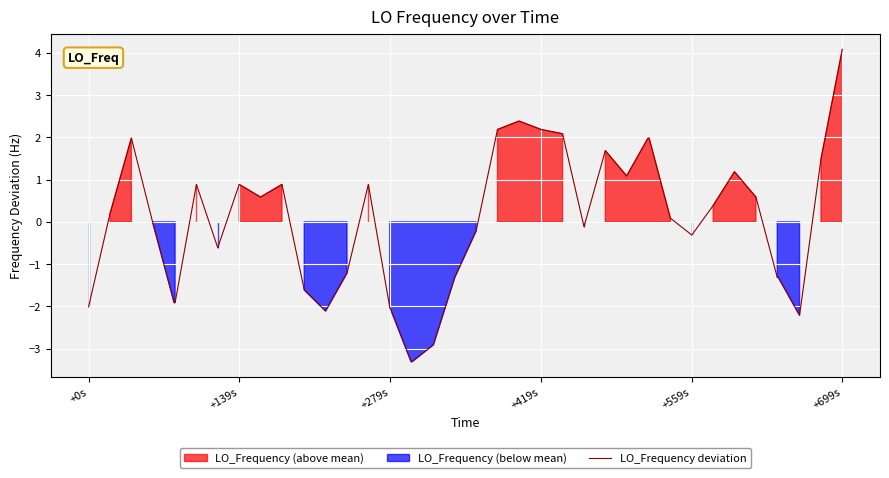

What is the difference between the maximum and minimum values?

7.4